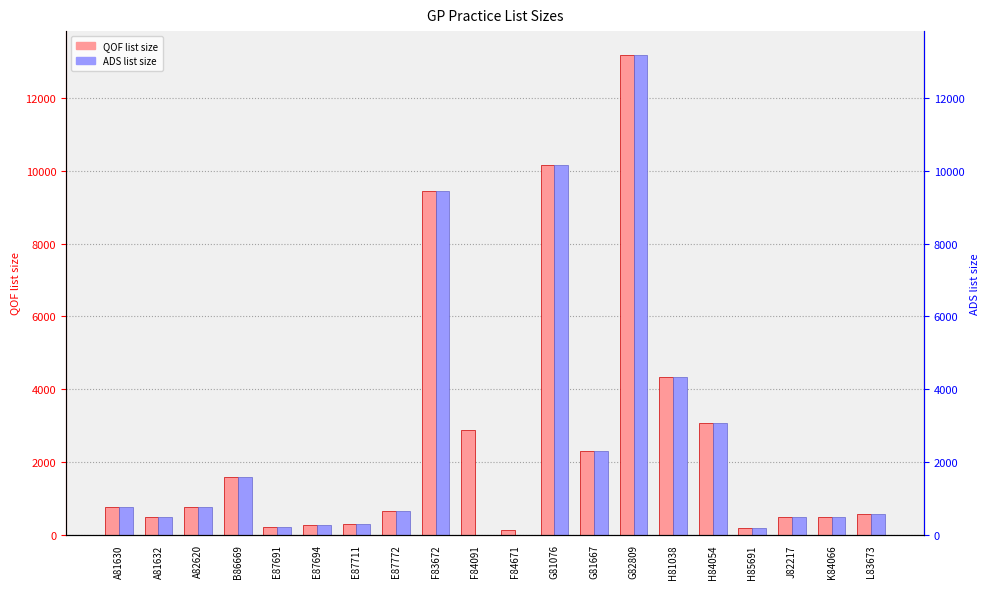

Is it true that QOF list size equals 478 at K84066?

True